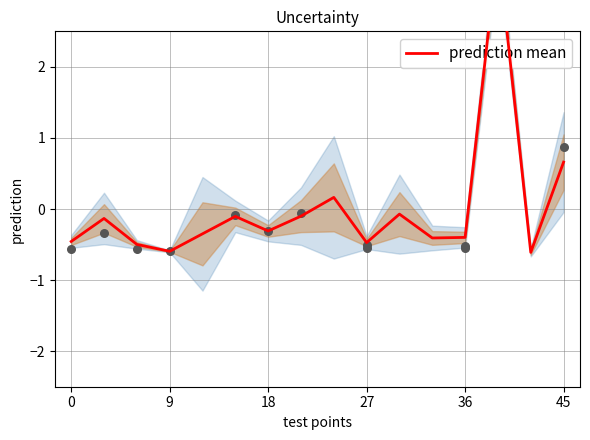

Which has a higher value, 11 or 9?

9